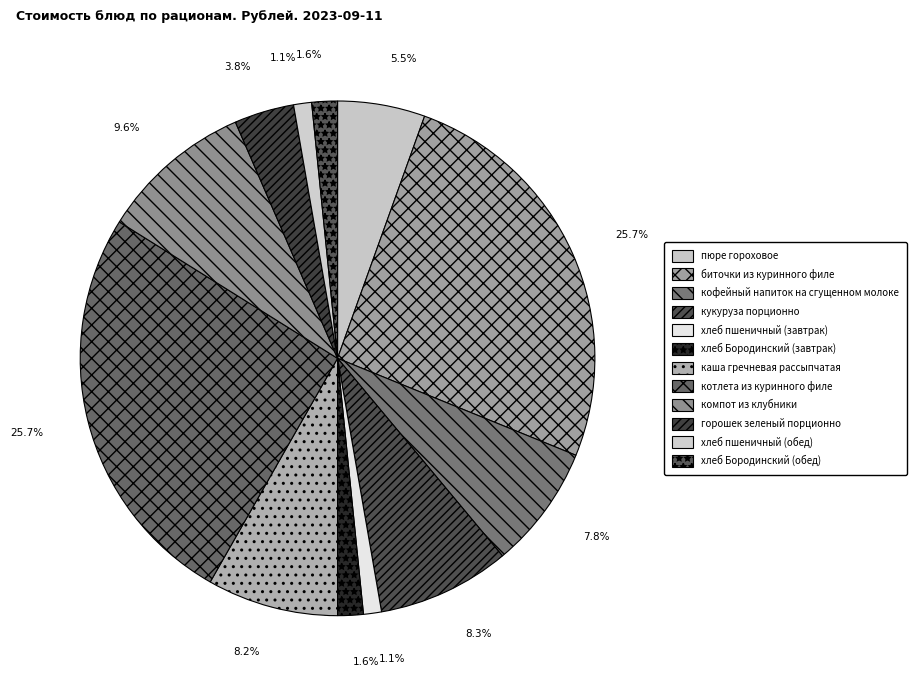

Combined, what portion of the pie is кукуруза порционно and хлеб Бородинский (обед)?

9.9%